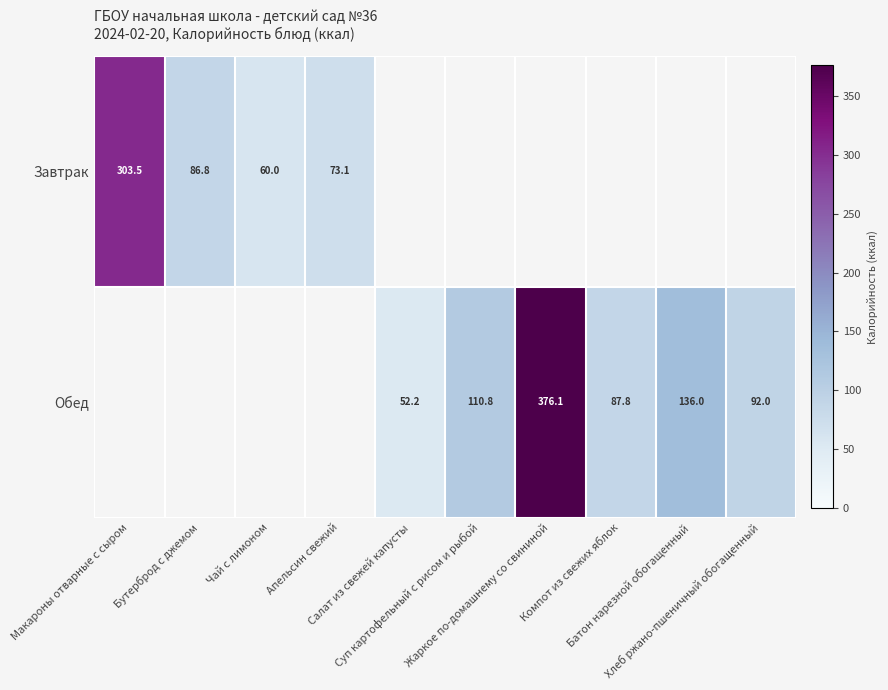

How many values in the Обед series exceed 52?

6